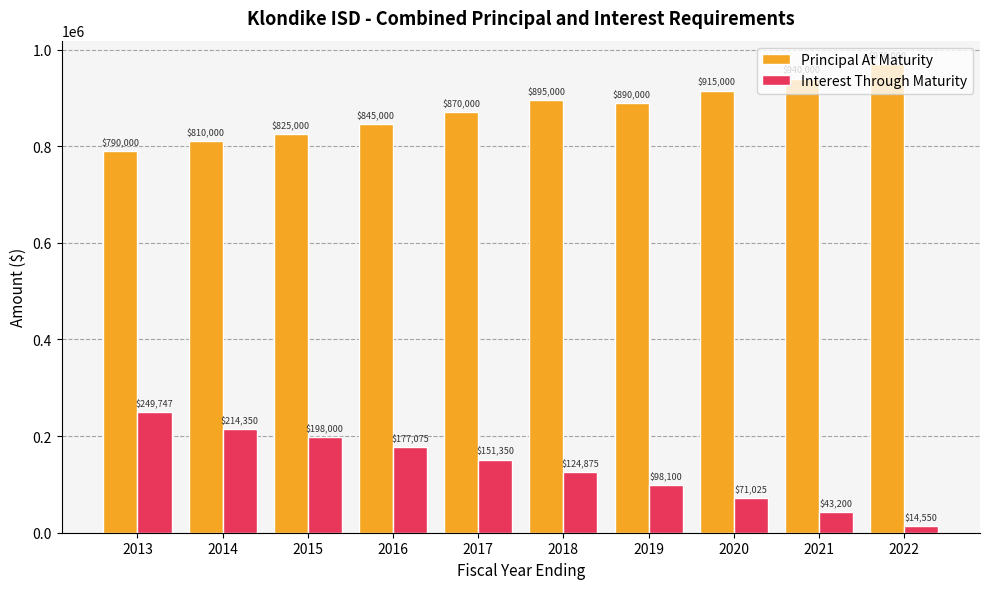

Is it true that Principal At Maturity equals 1317162.6 at 2014?

False